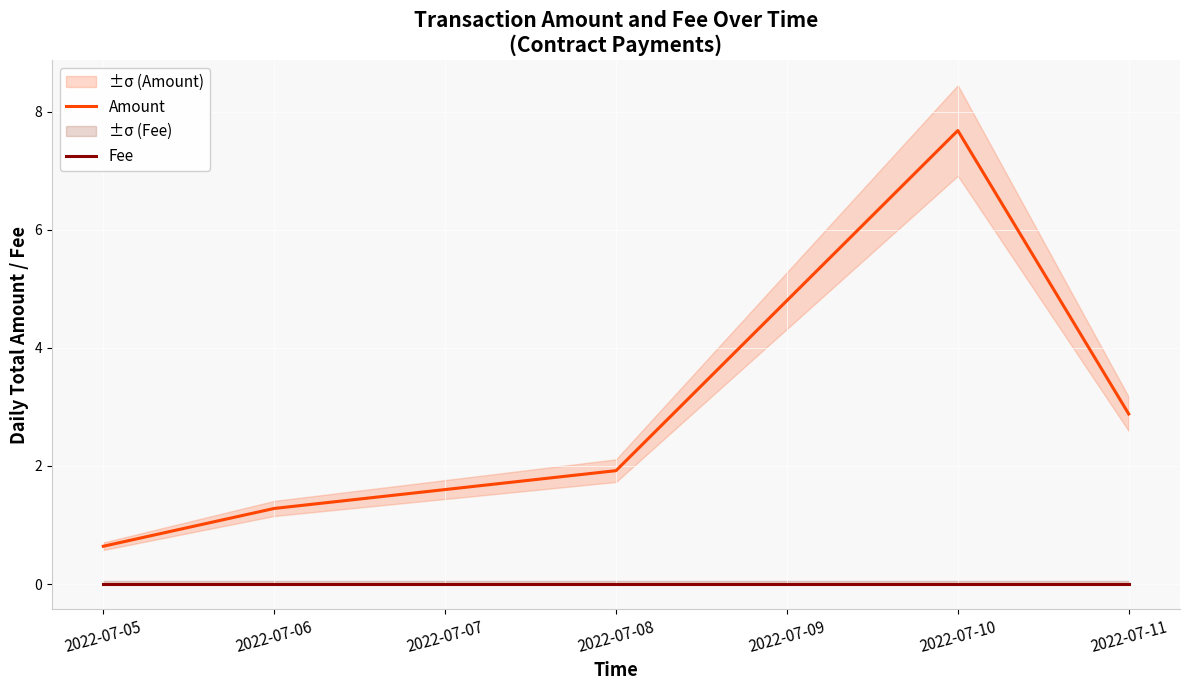

At how many categories does at least one series exceed 2?

3